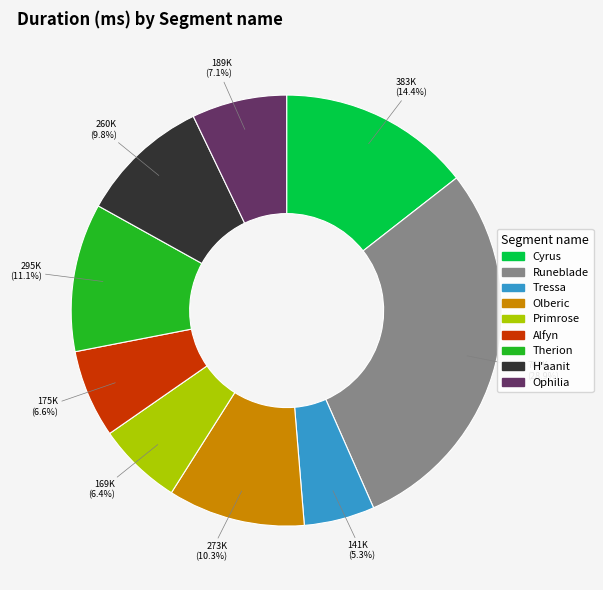

What is the ratio of the value at Therion to the value at Alfyn?

1.7